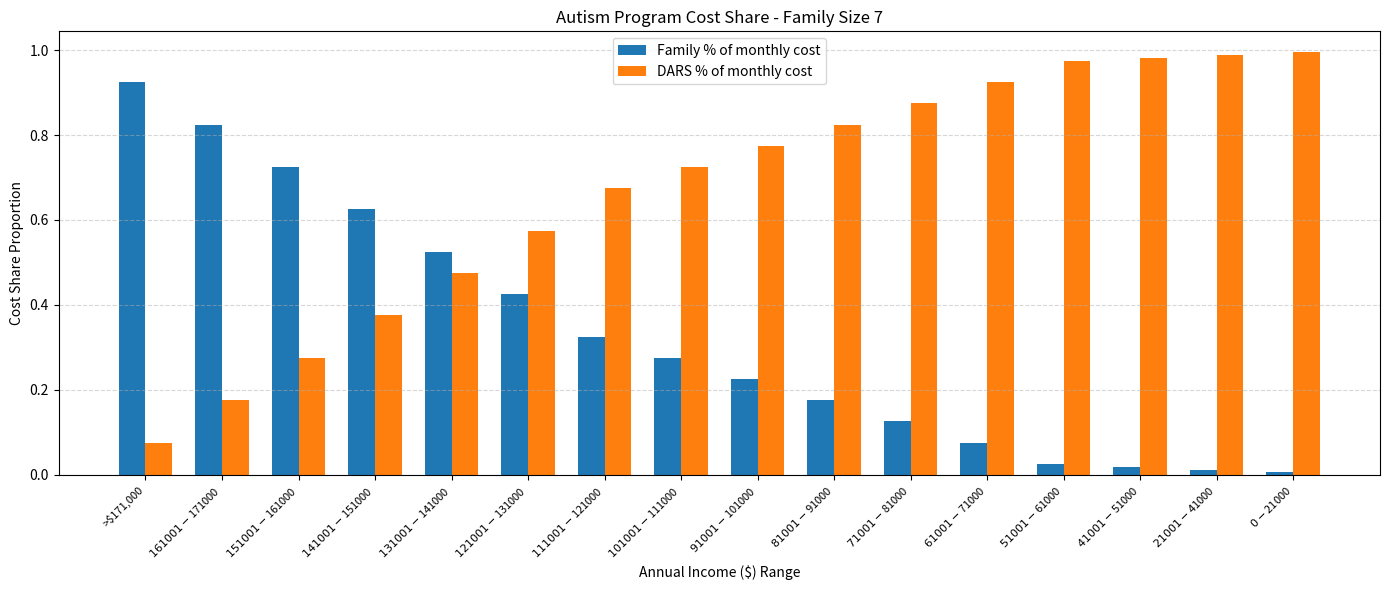

Which series has the largest total across all categories?

DARS % of monthly cost